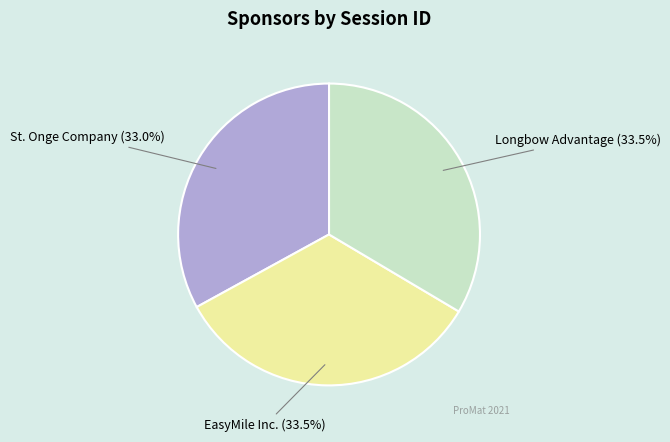

Which slice is the smallest?

St. Onge Company